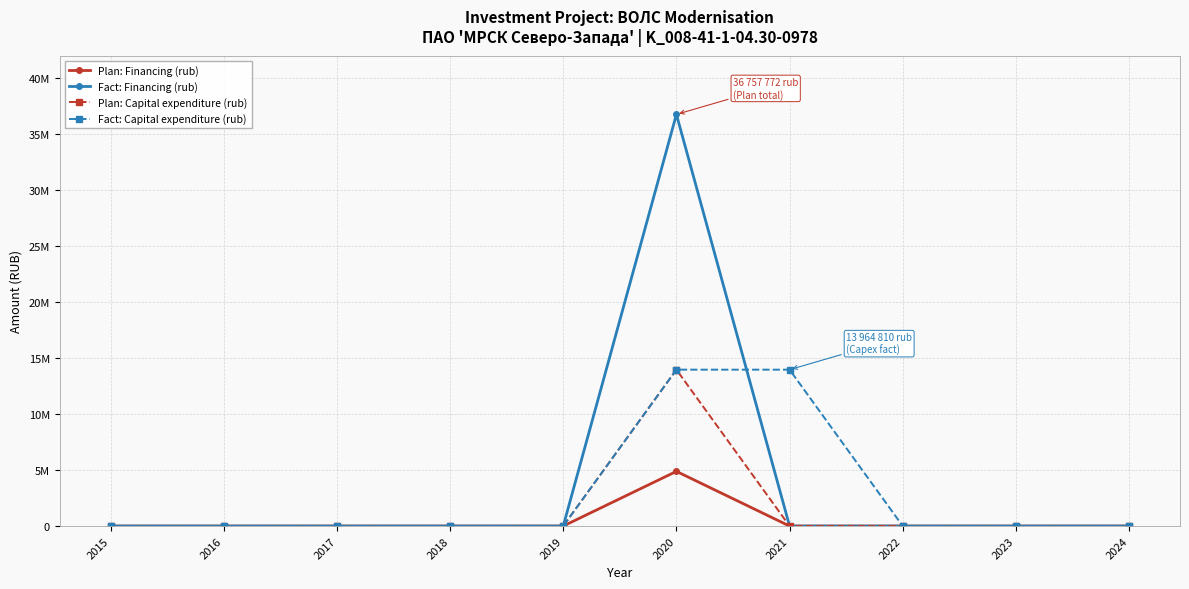

At how many categories does at least one series exceed 5882535?

2